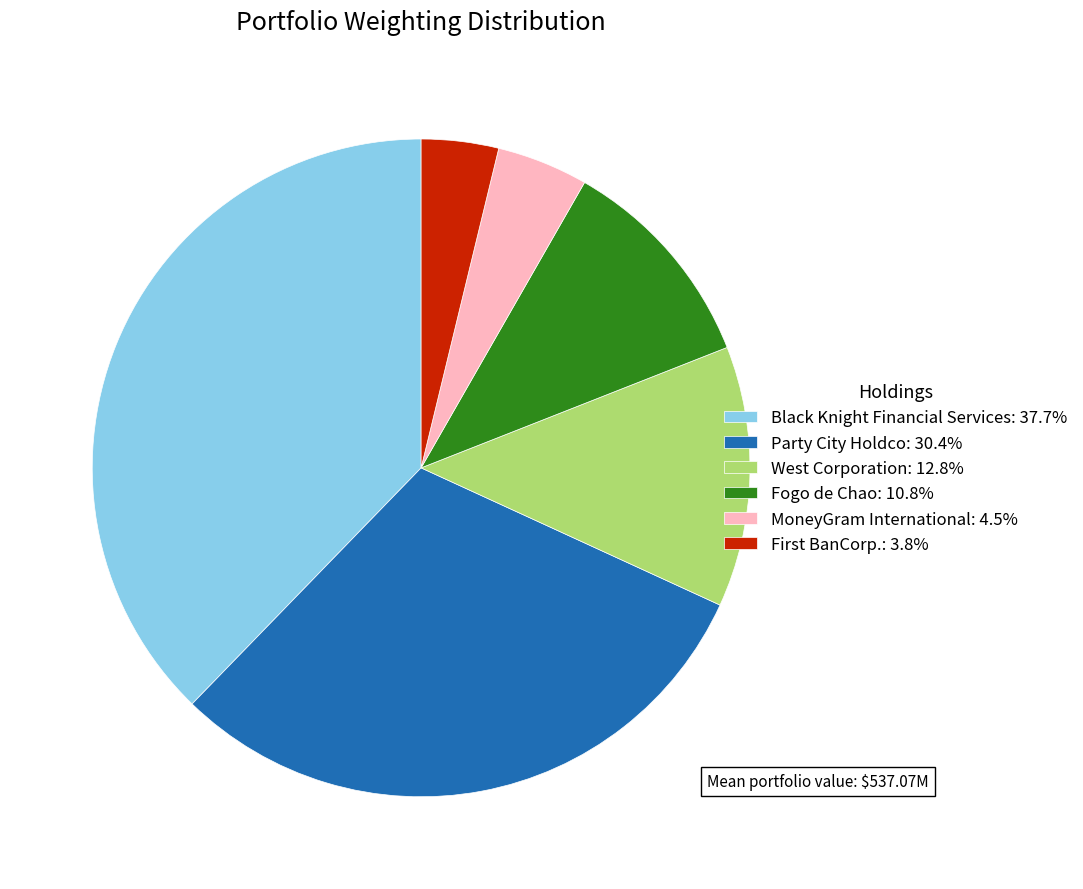

Is there a majority slice in this chart?

No